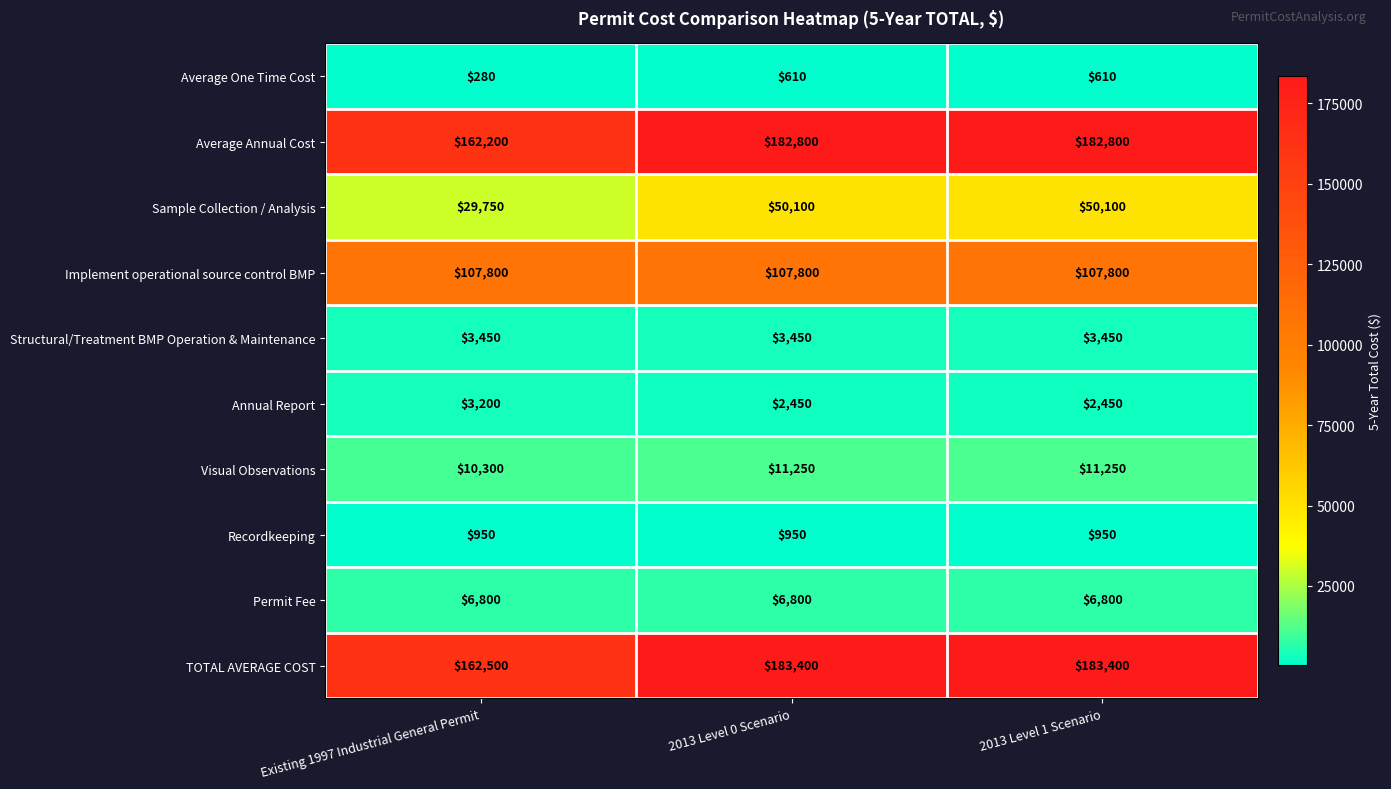

Is it true that Structural/Treatment BMP Operation & Maintenance equals 4830 at Existing 1997 Industrial General Permit?

False